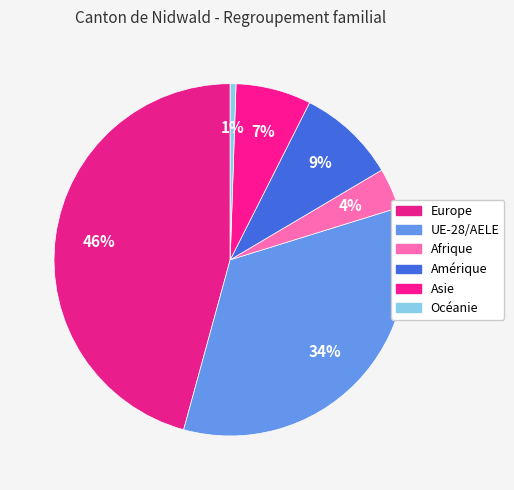

To the nearest percent, what is the difference between the largest and smallest slice percentages?

45%